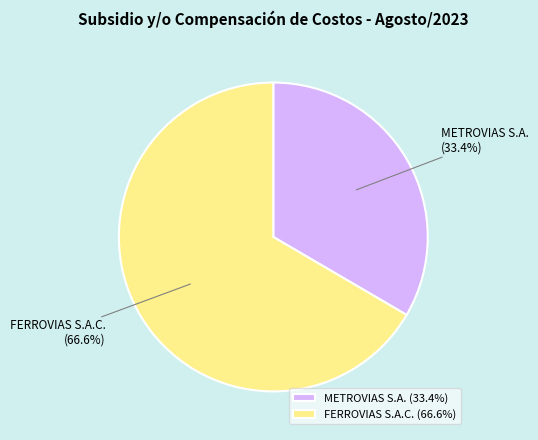

To the nearest percent, what is the average slice percentage?

50%